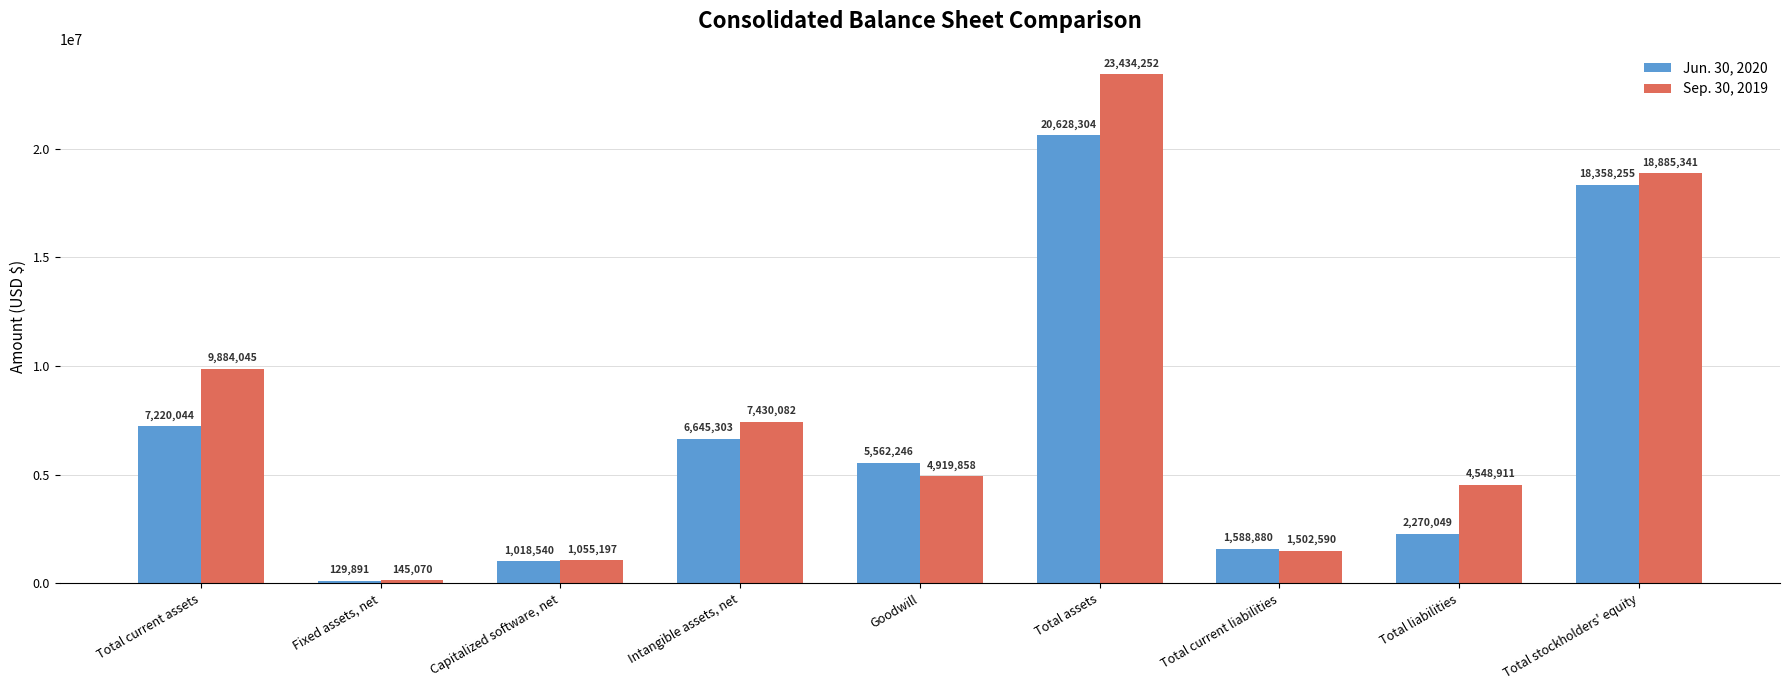

Where does the Jun. 30, 2020 series first go above 5562246?

Total current assets